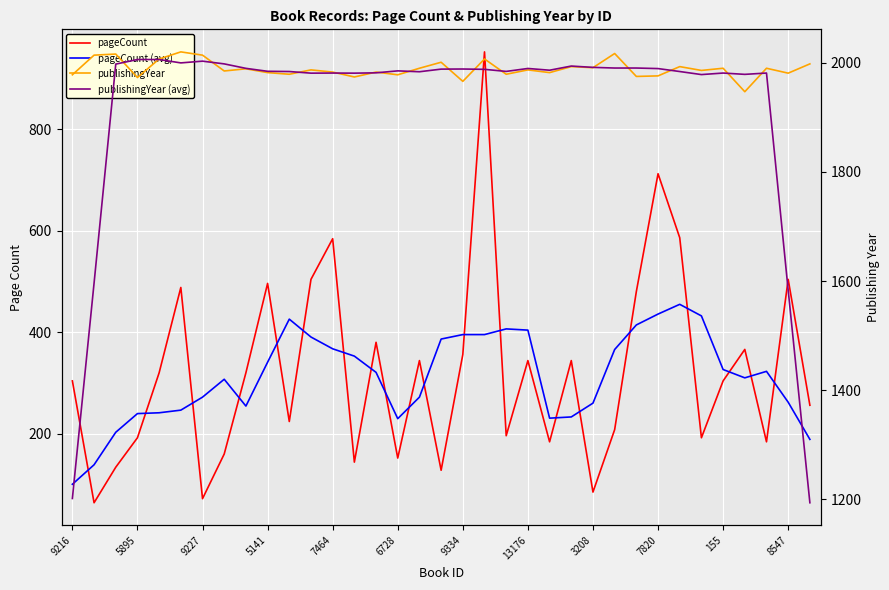

What value does the publishingYear (avg) series have at 7820?

1989.4